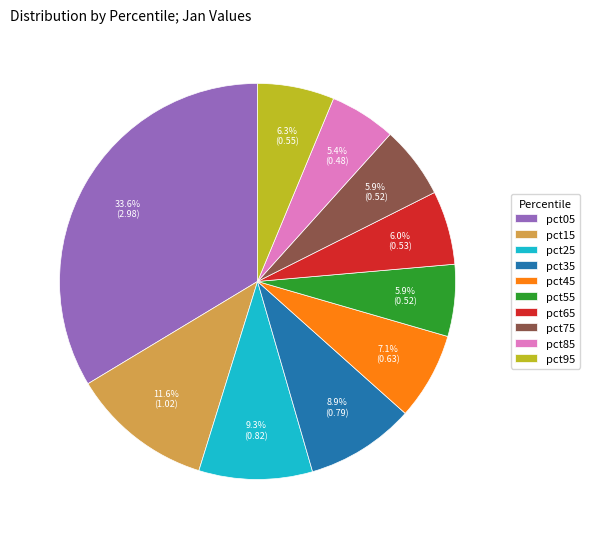

Is it true that pct45 is 1% of the pie?

False